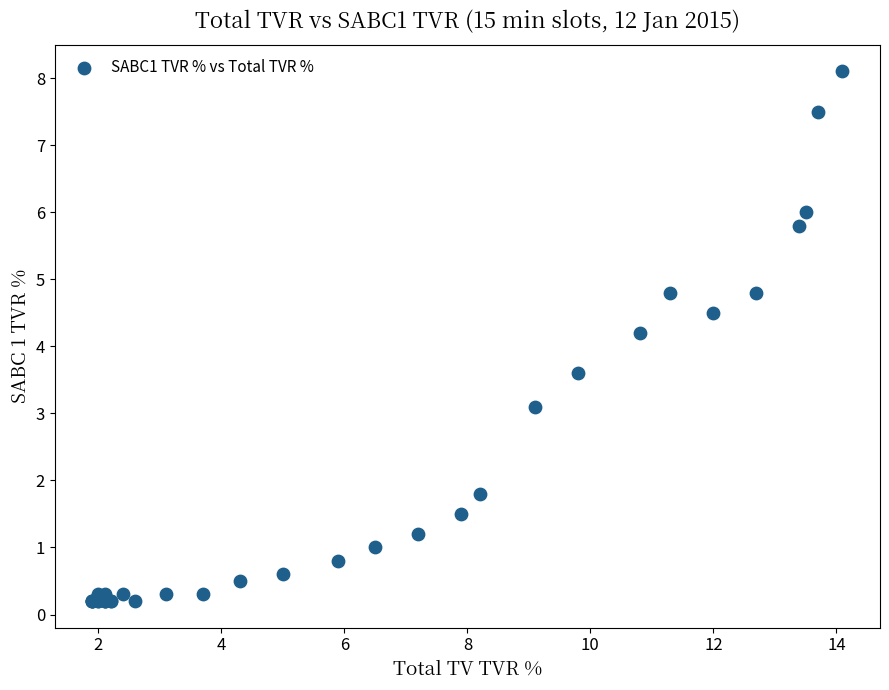

What Y value in the scatter plot is closest to 4?

4.2